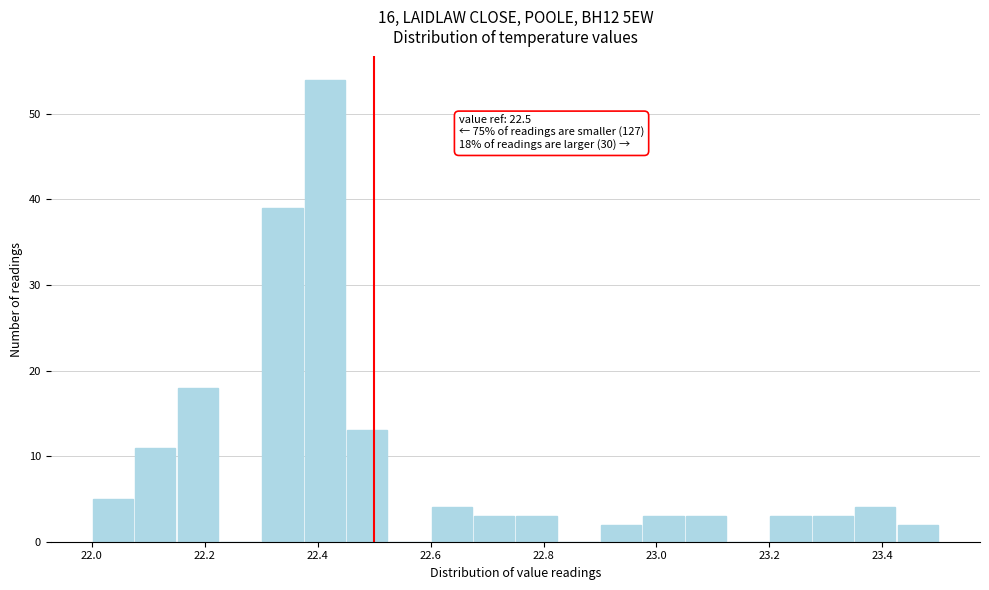

Read against the x-axis, roughly where is the centre of the tallest bar?

22.42